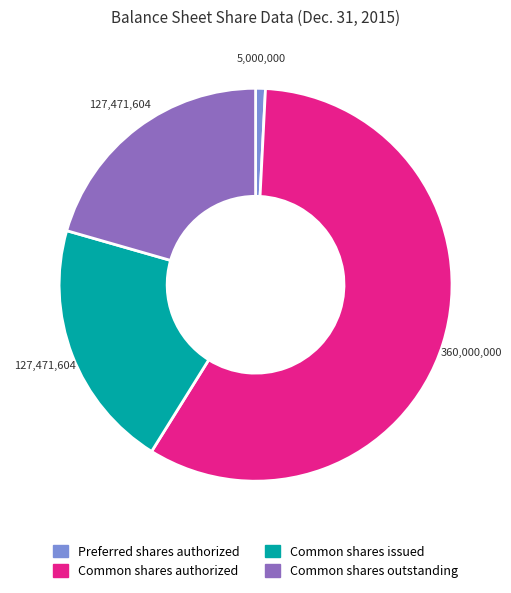

Do Common shares outstanding and Preferred shares authorized together represent more than half of the pie?

No